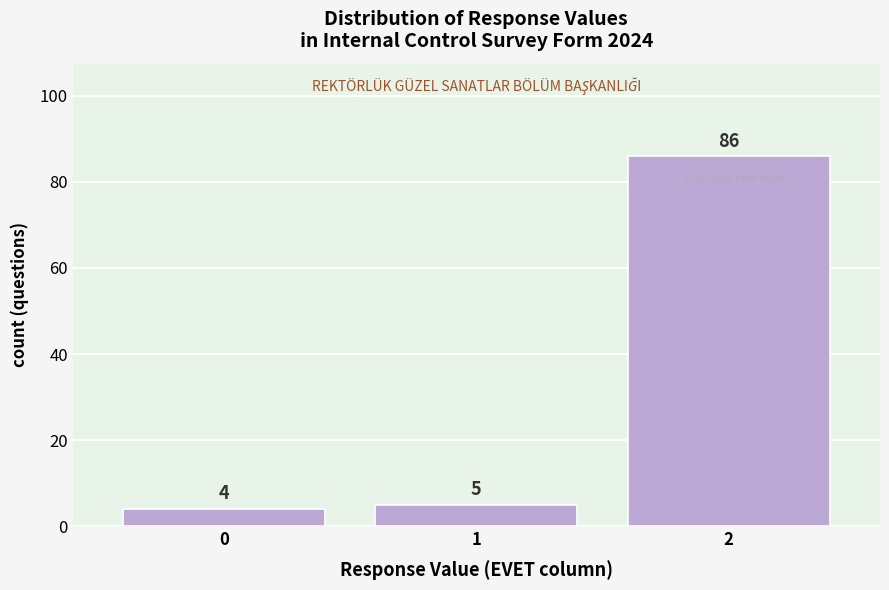

Reading left to right, what are all the values shown in this chart?

0=4	1=5	2=86